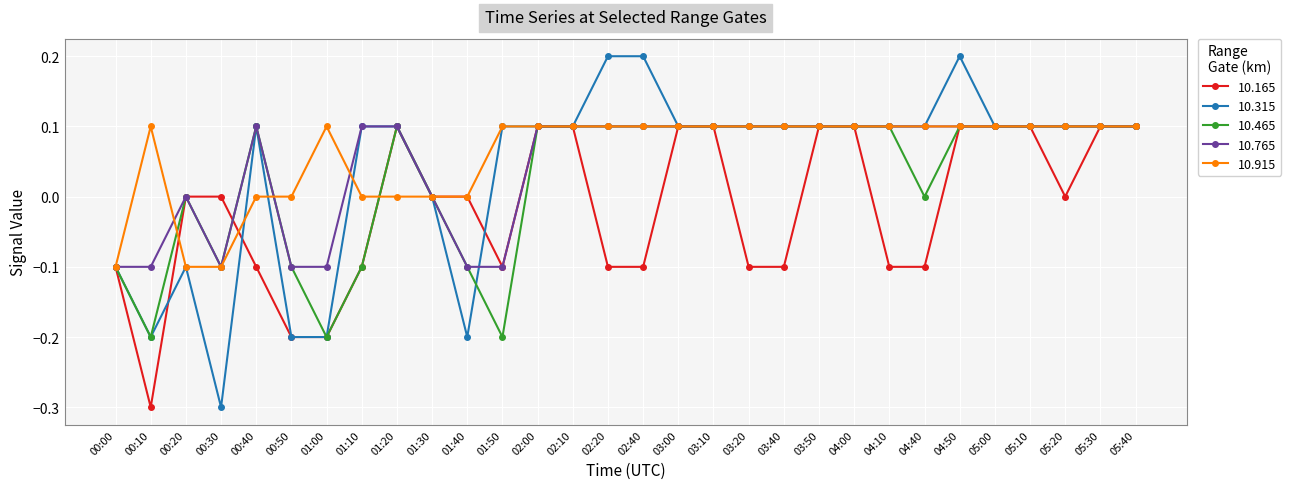

What is the lowest value of the 10.315 series?

-0.3